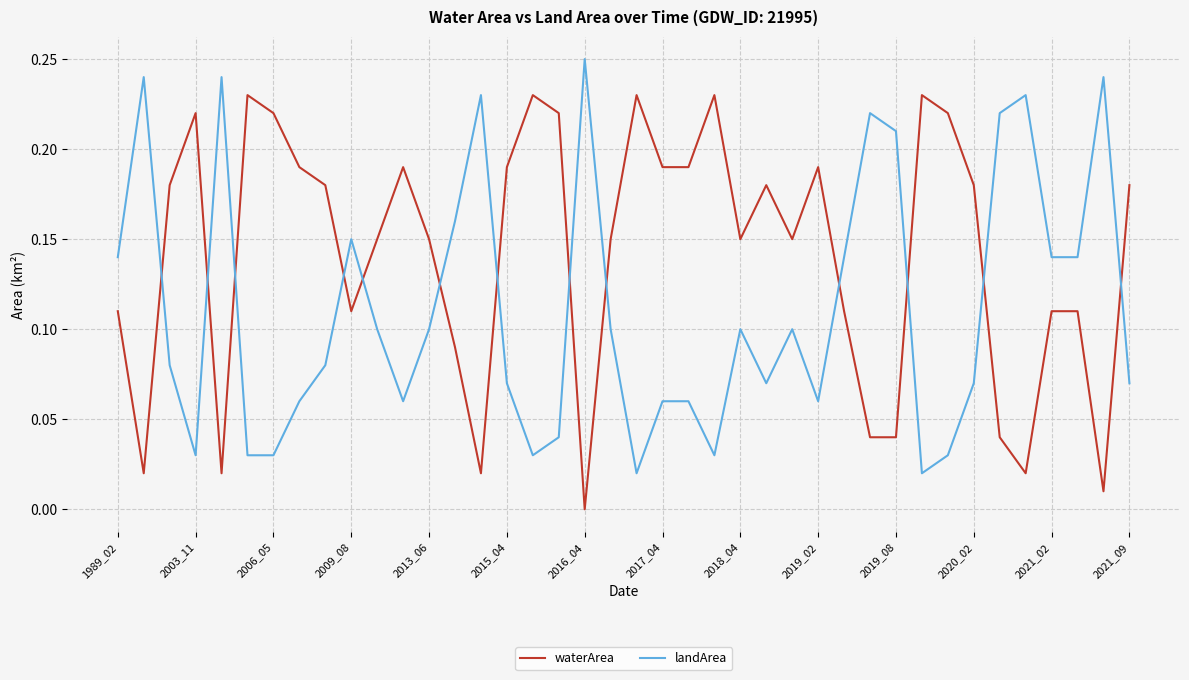

List the series in order of their peak value, lowest first.

waterArea, landArea